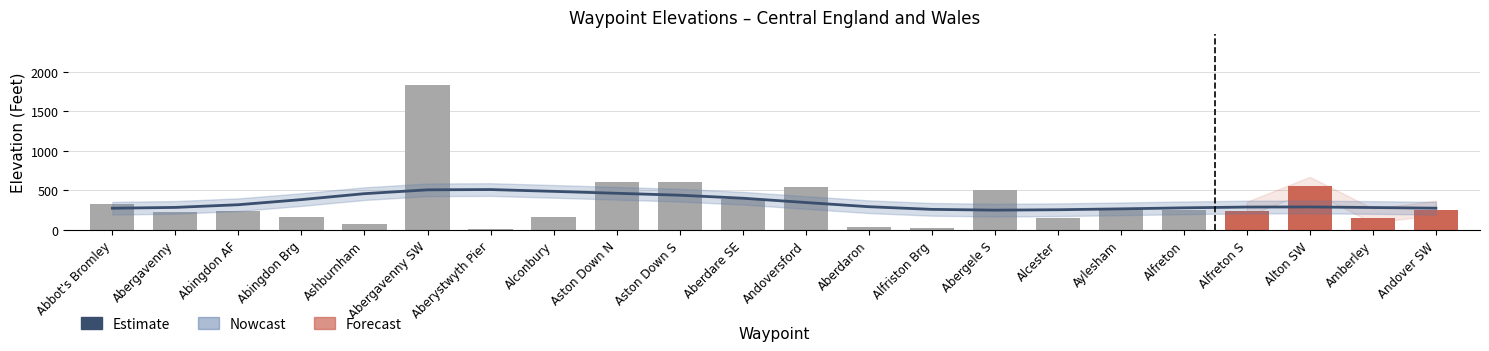

How many categories are shown in the chart?

22